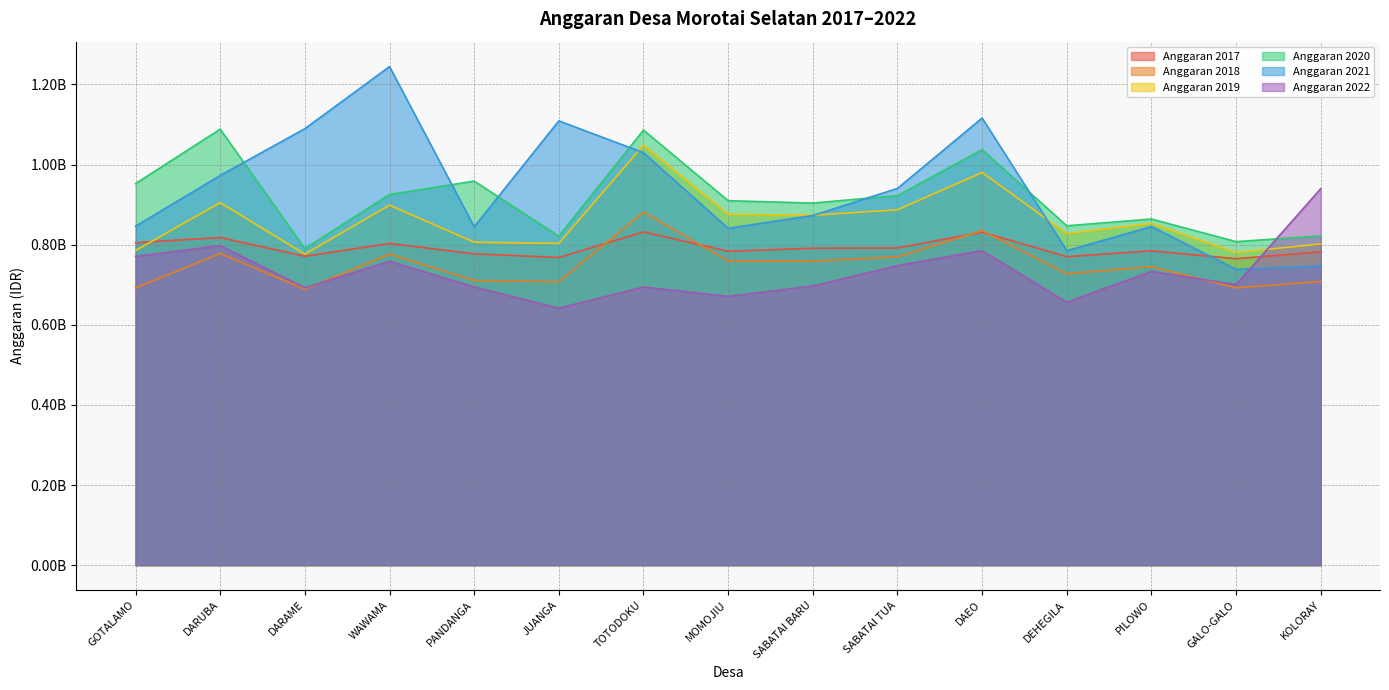

Between GOTALAMO and WAWAMA, which series saw the biggest shift?

Anggaran 2021